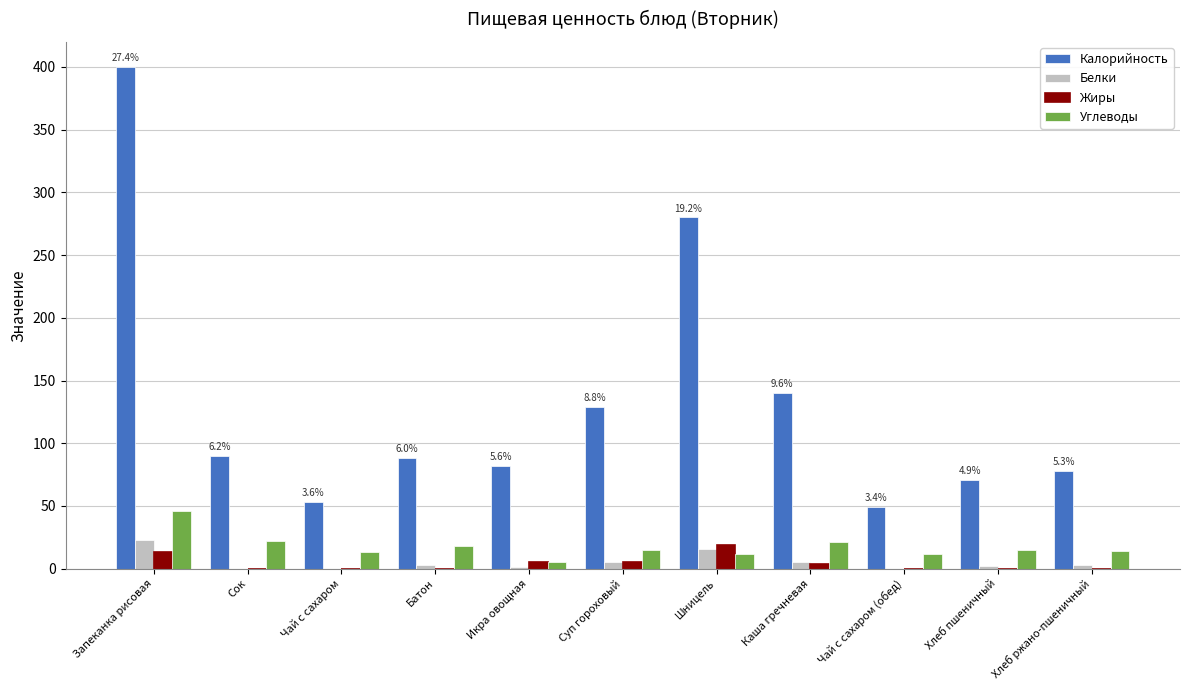

At which label is Калорийность closest to 224?

Шницель